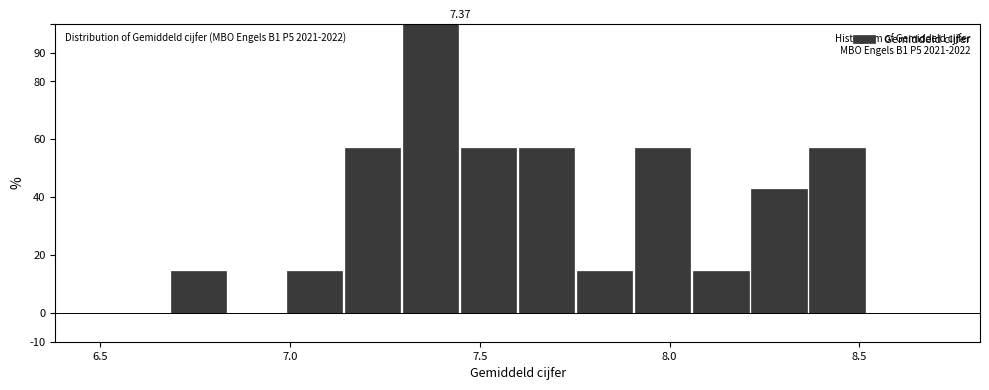

Around what value on the x-axis is the tallest bar? Give the approximate position of its centre, as read against the axis.

7.35